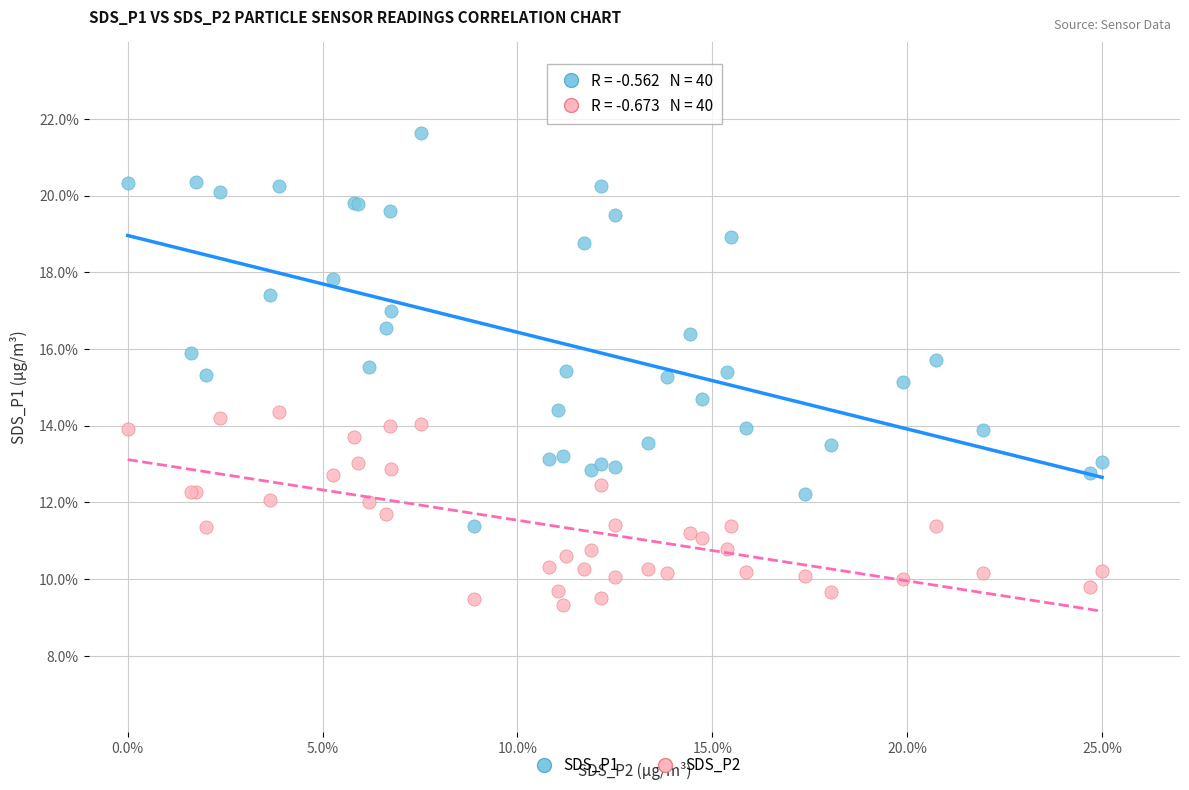

Which series reaches the maximum Y coordinate?

SDS_P1